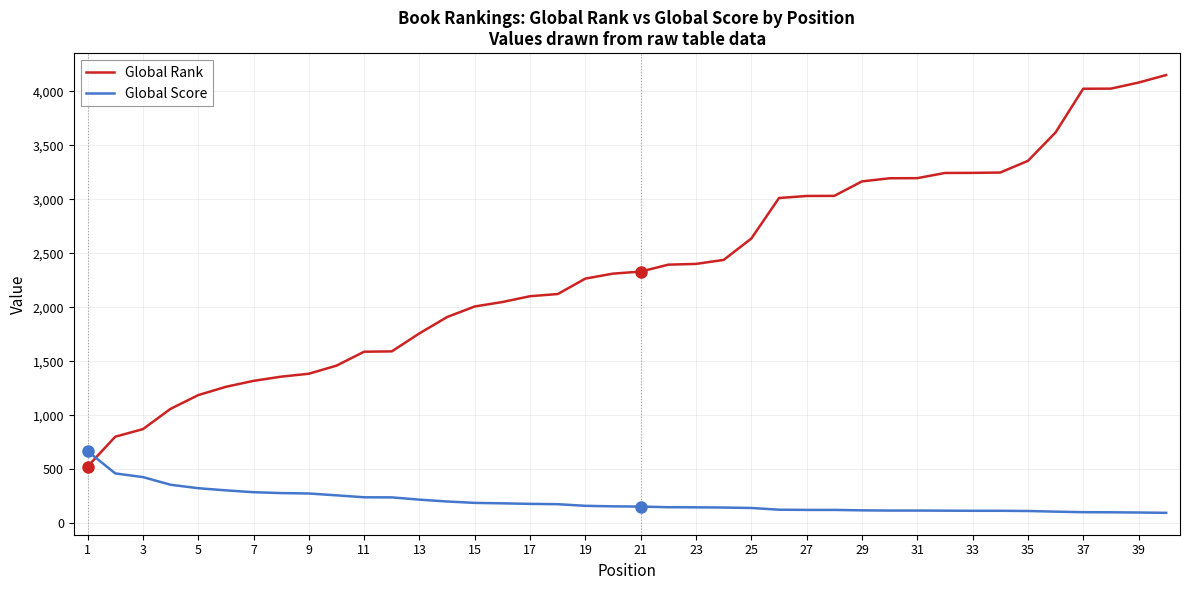

List the series in order of their overall mean, highest first.

Global Rank, Global Score